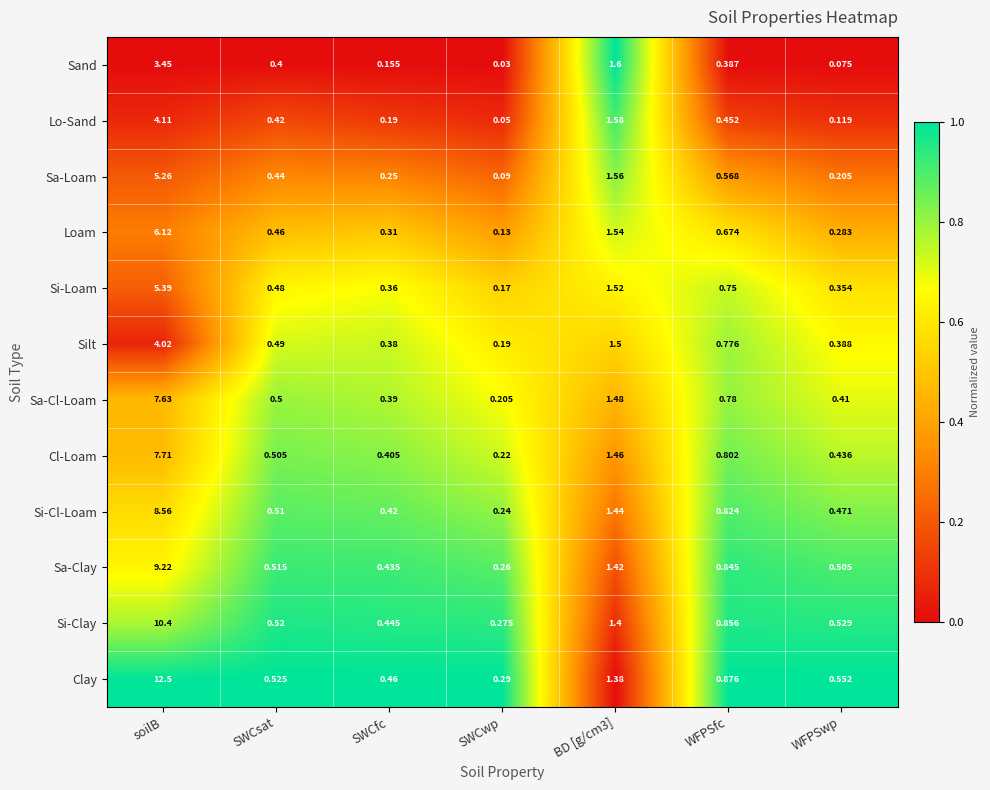

Which series has the largest range (max minus min)?

Clay